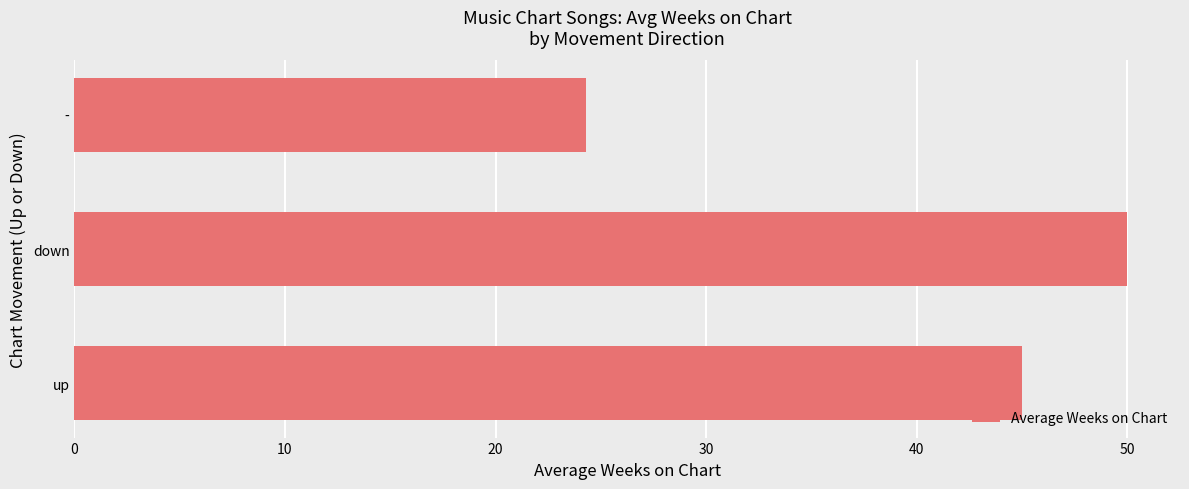

Rank the categories by value from lowest to highest.

-, up, down